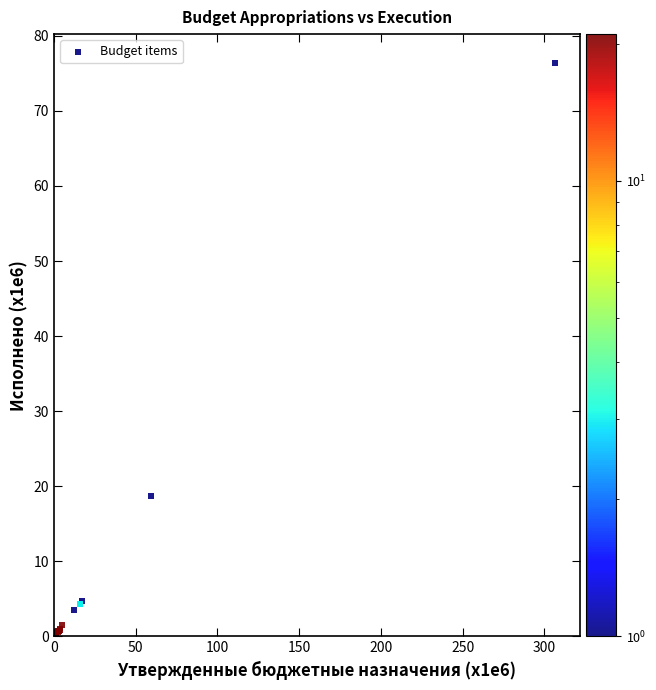

What Y value in the scatter plot is closest to 38?

18.7